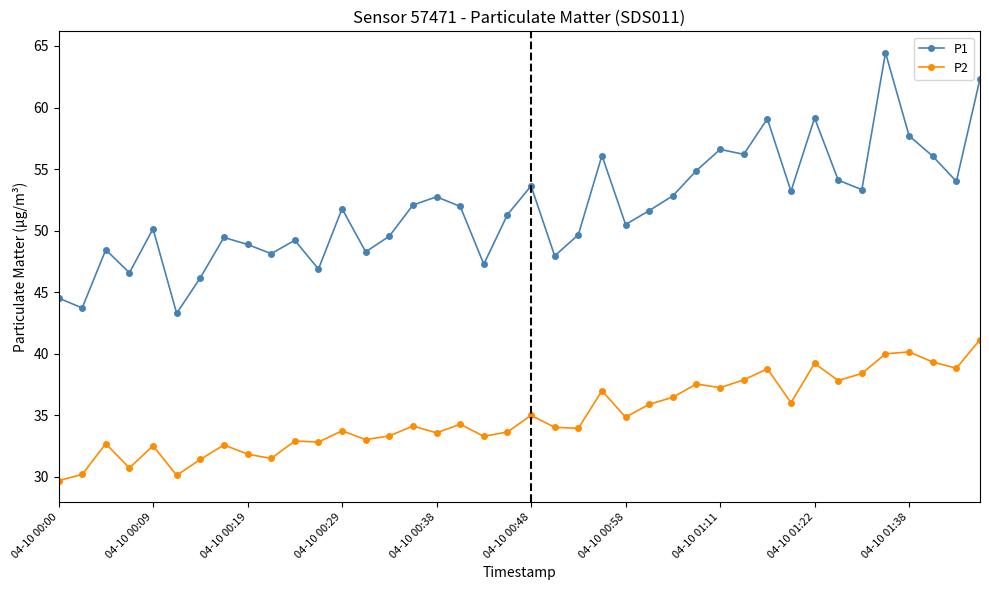

True or false: P2 has more than 2 interior local peaks.

True